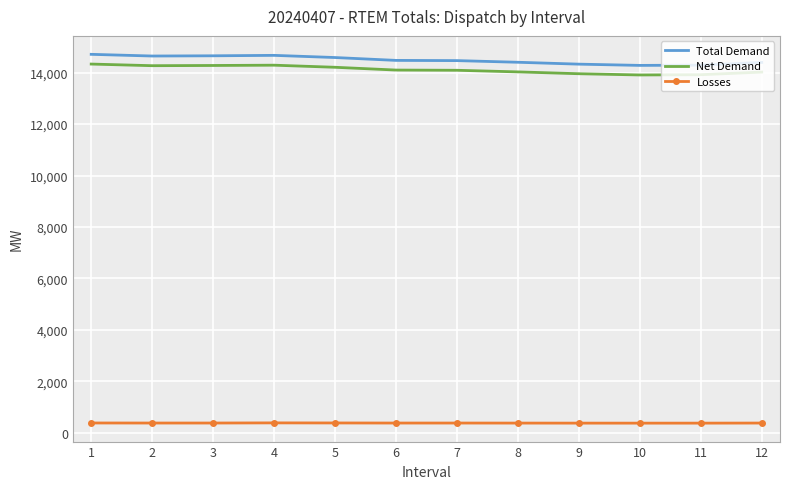

What is the maximum value shown in the chart?

14712.9